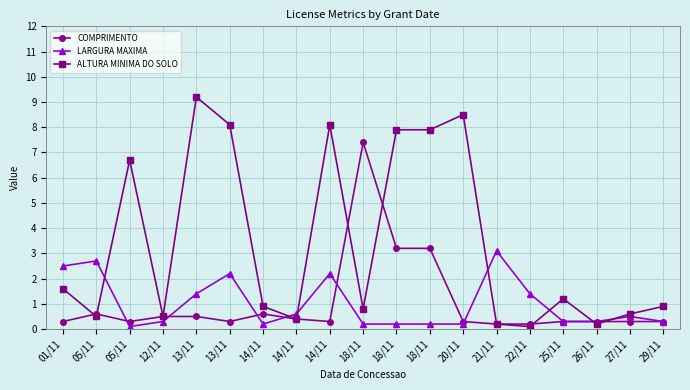

What is the difference between the ALTURA MINIMA DO SOLO values at 20/11 and 14/11?

7.6